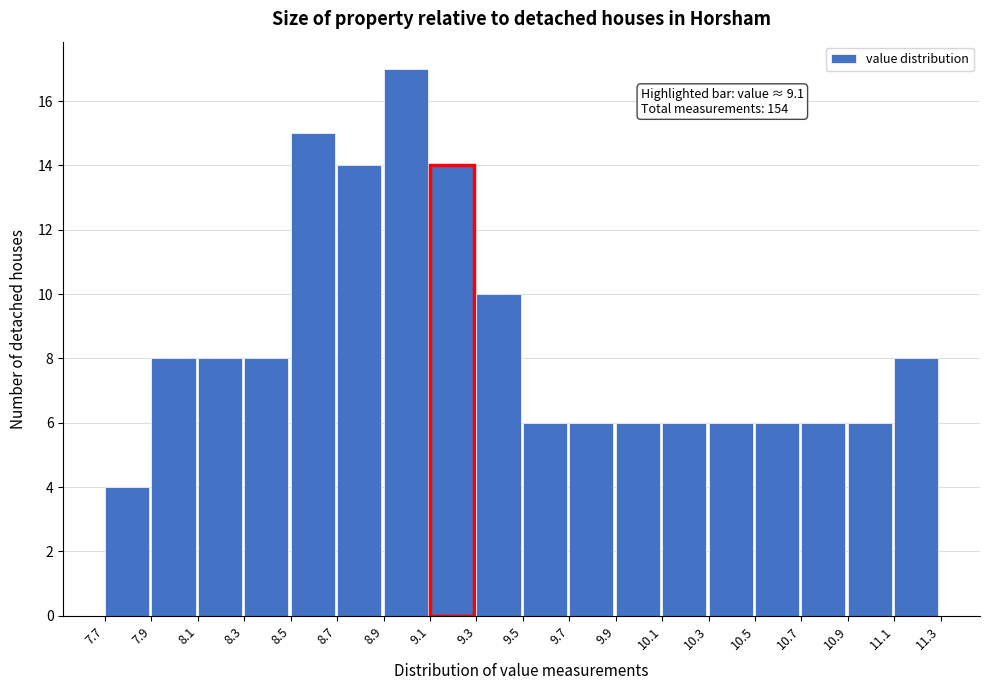

Over which range of the x-axis is the bar tallest?

8.9 to 9.1